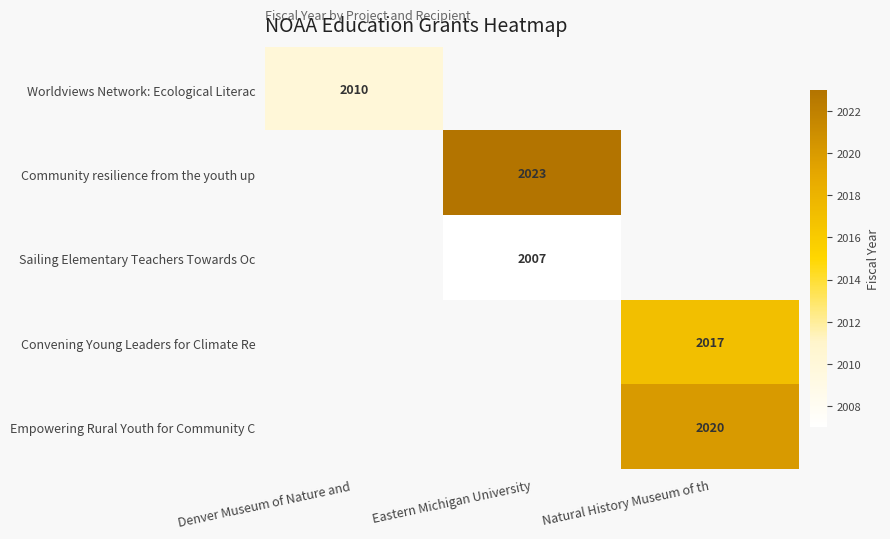

The Empowering Rural Youth for Community C series shows 1249 at Natural History Museum of th. True or false?

False